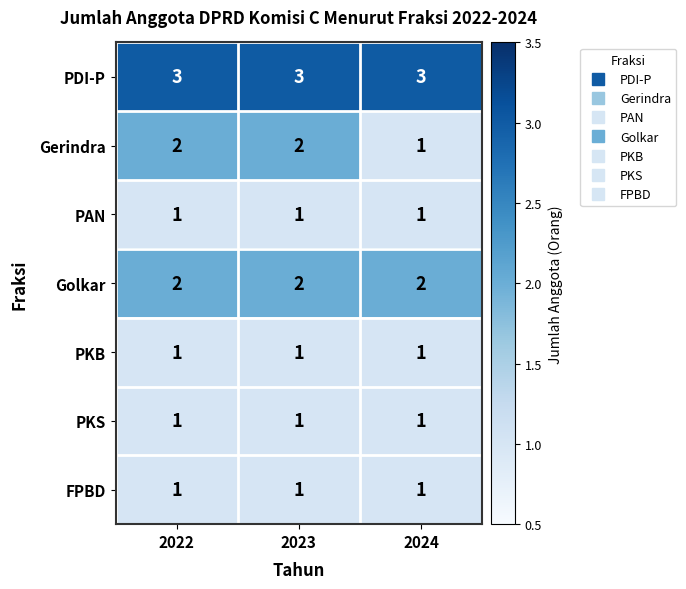

Reading right to left, list all the values displayed in this chart.

PDI-P: 2024=3	2023=3	2022=3
Gerindra: 2024=1	2023=2	2022=2
PAN: 2024=1	2023=1	2022=1
Golkar: 2024=2	2023=2	2022=2
PKB: 2024=1	2023=1	2022=1
PKS: 2024=1	2023=1	2022=1
FPBD: 2024=1	2023=1	2022=1